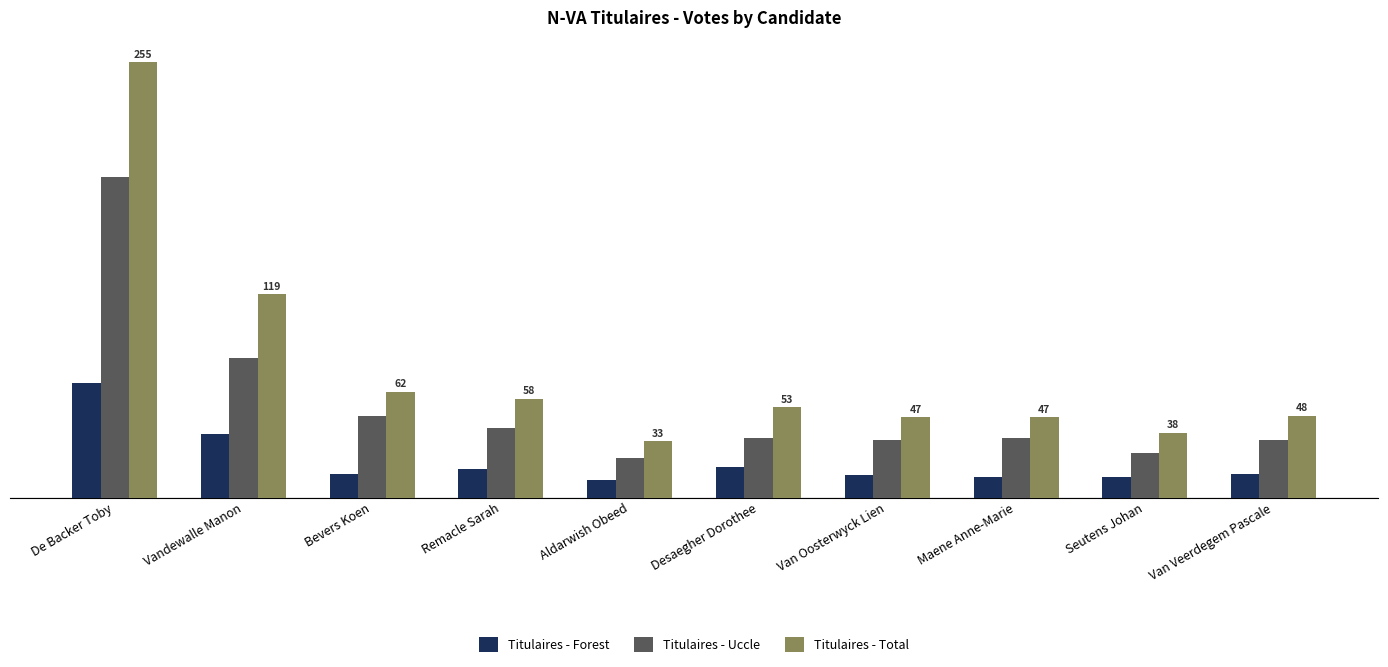

Is it true that Titulaires - Total equals 58 at Remacle Sarah?

True